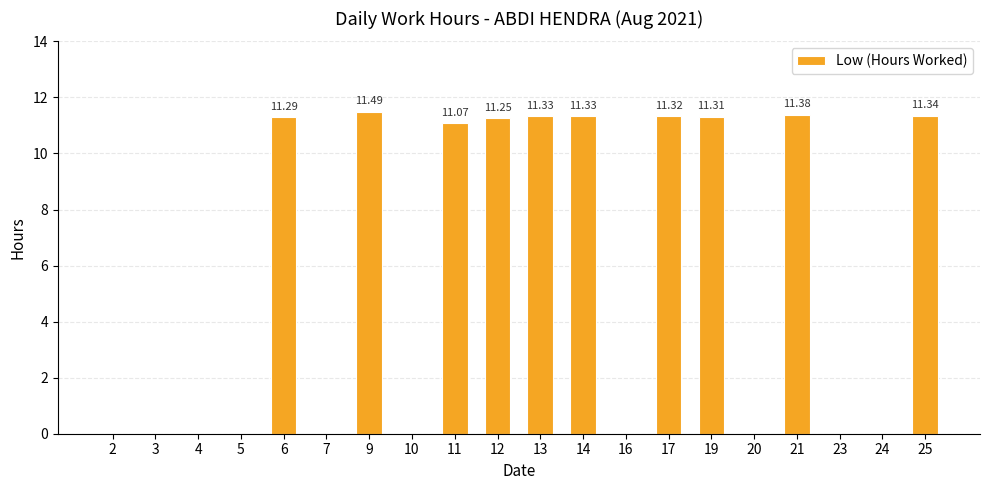

What is the change in value from 10 to 21?

+11.4